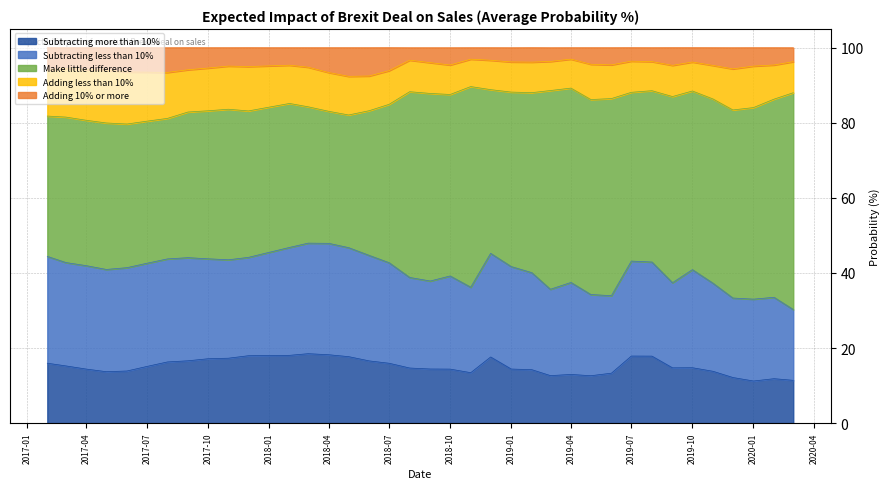

Which series has the widest spread of values?

Make little difference